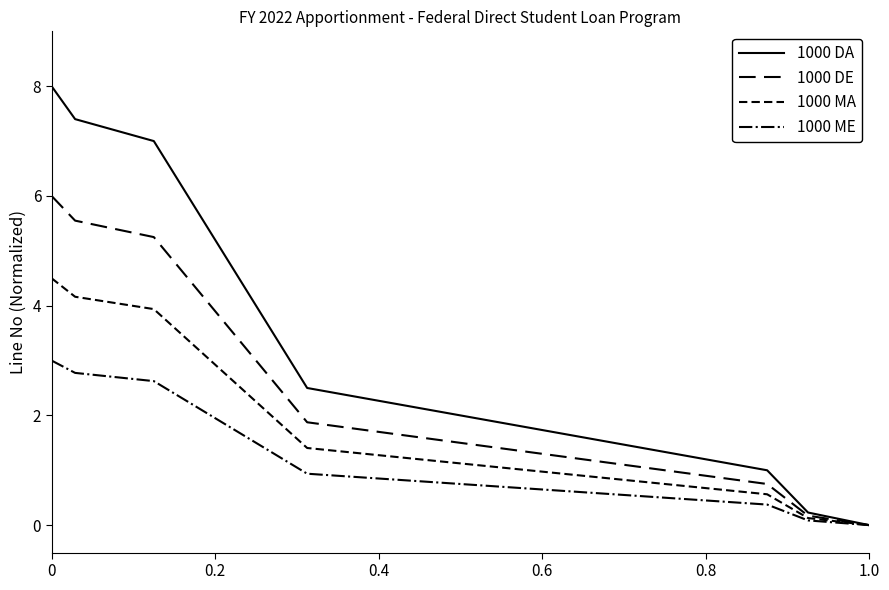

What is the average value of the 1000 ME series?

1.3